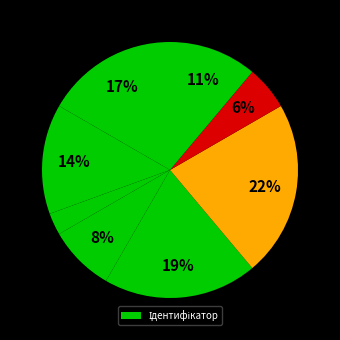

Is there a majority slice in this chart?

No